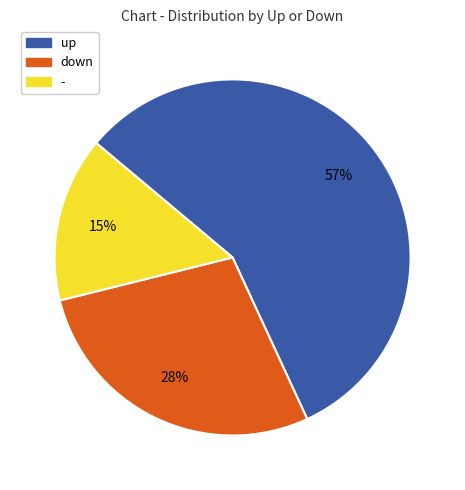

True or false: up accounts for 57% of the total.

True